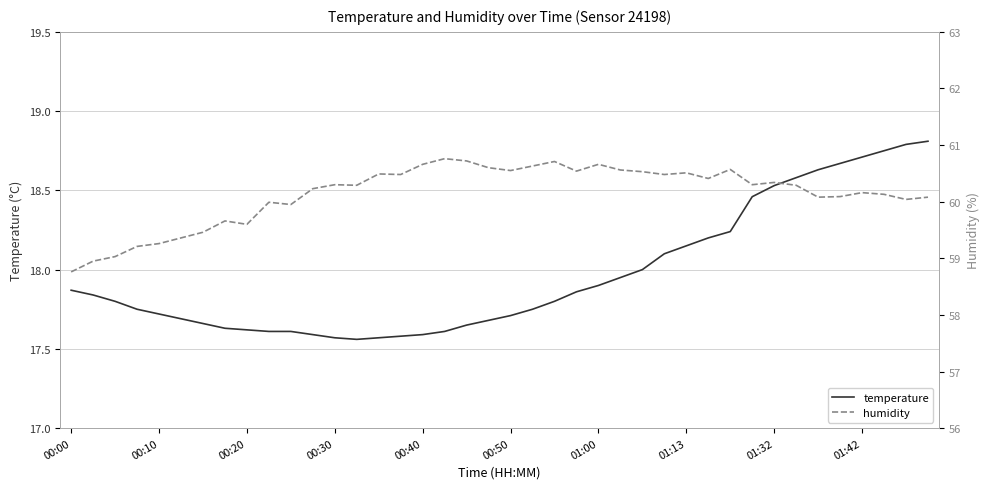

Rank the series at 39 from highest to lowest value.

humidity, temperature